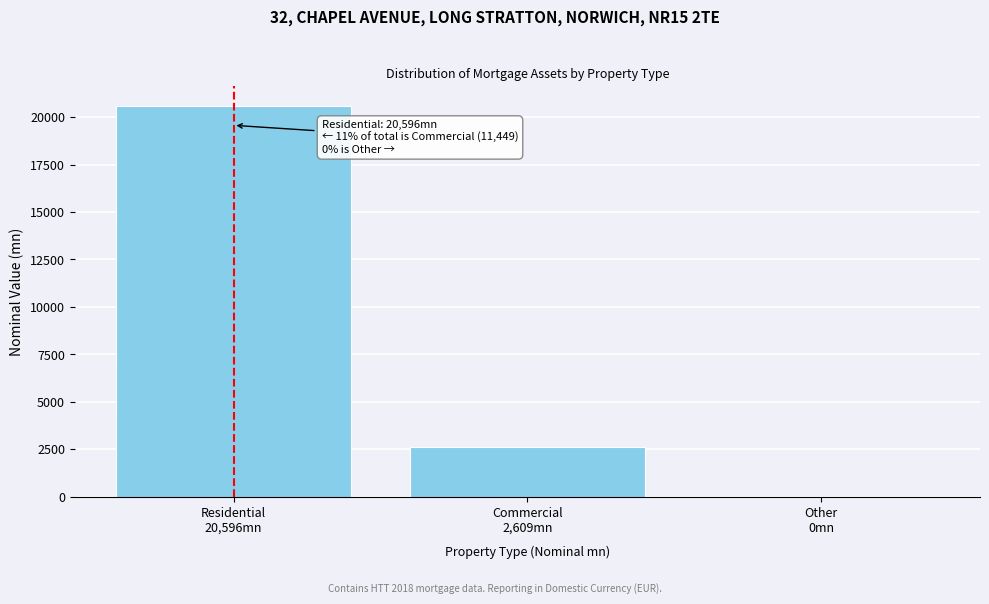

What is the greatest value displayed?

20596.0